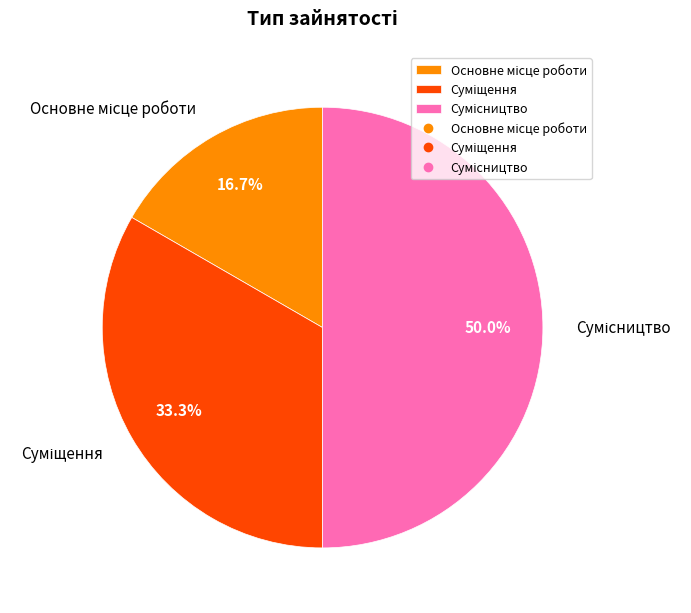

The Сумісництво slice represents 50% of the pie. True or false?

True